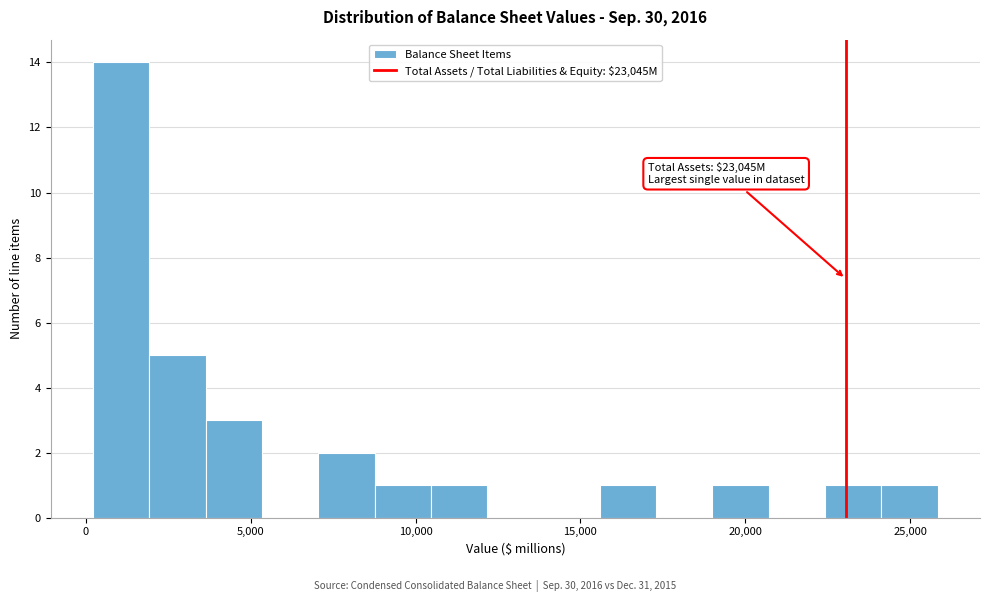

Read against the x-axis, roughly where is the centre of the tallest bar?

1000